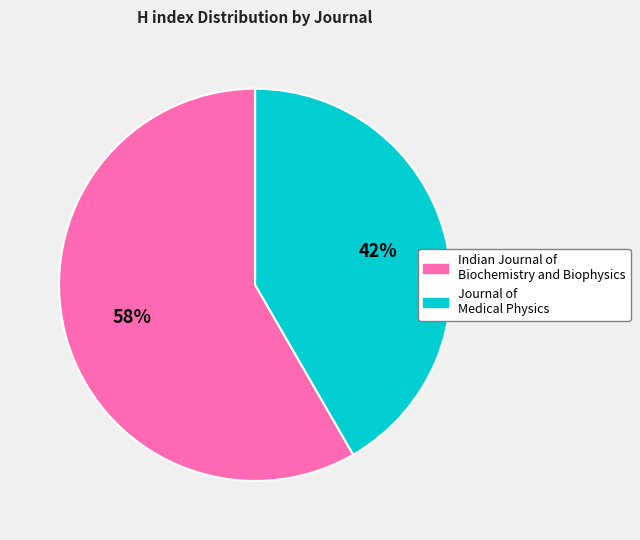

To the nearest percent, what is the combined percentage of Indian Journal of Biochemistry and Biophysics and Journal of Medical Physics?

100%